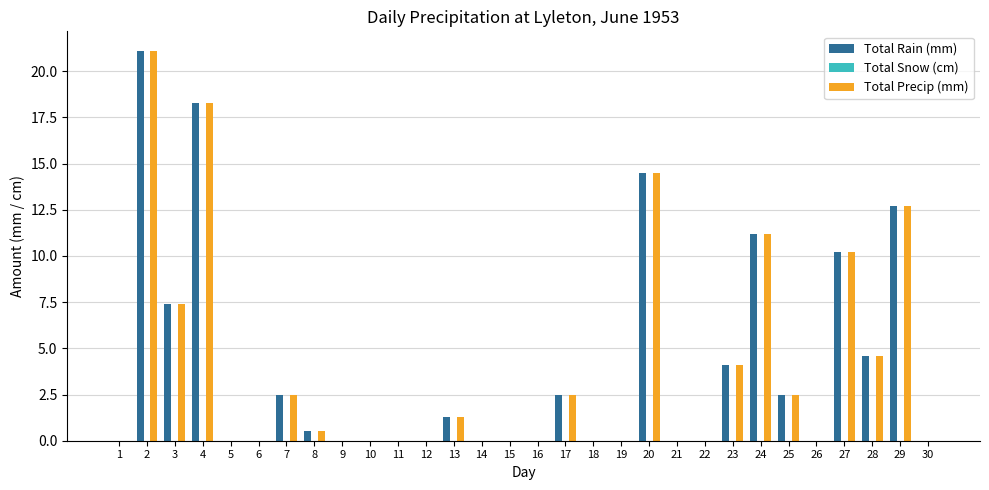

What is the sum of all Total Precip (mm) values?

113.4